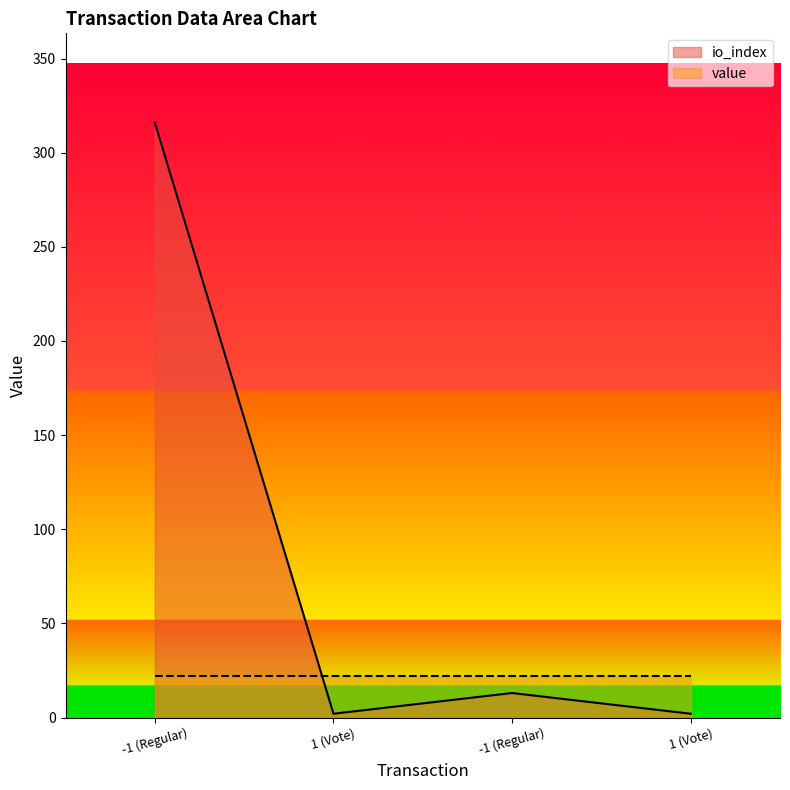

What is the sum of the values at -1 (Regular) and 1 (Vote)?

318